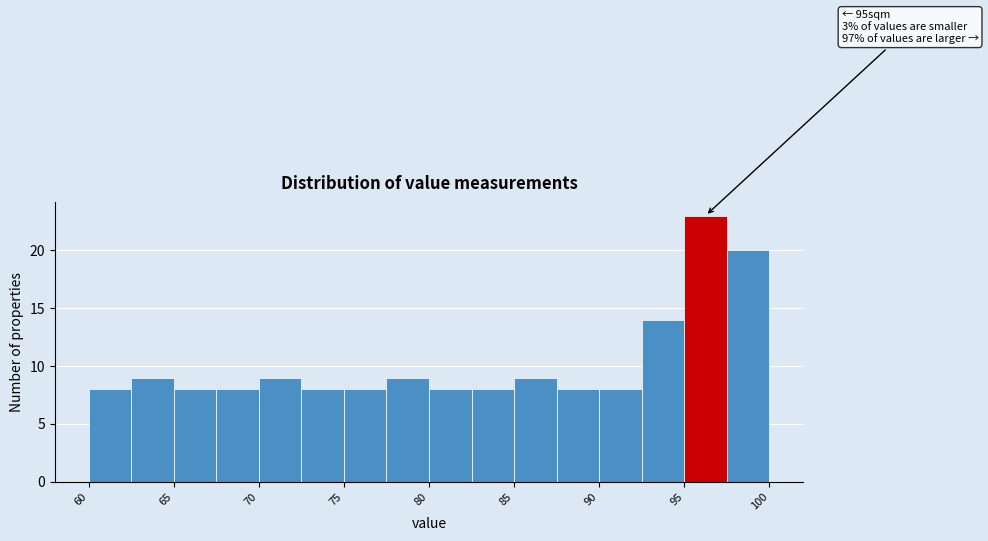

Which range on the x-axis has the tallest bar?

95.0 to 97.5